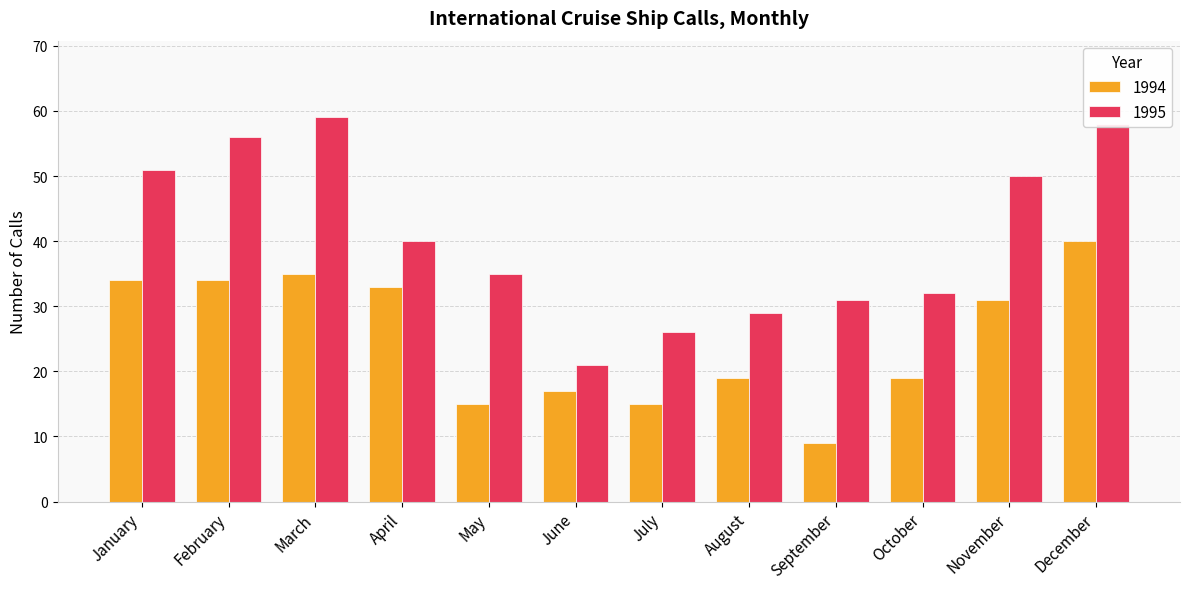

What is the highest value of the 1994 series?

40